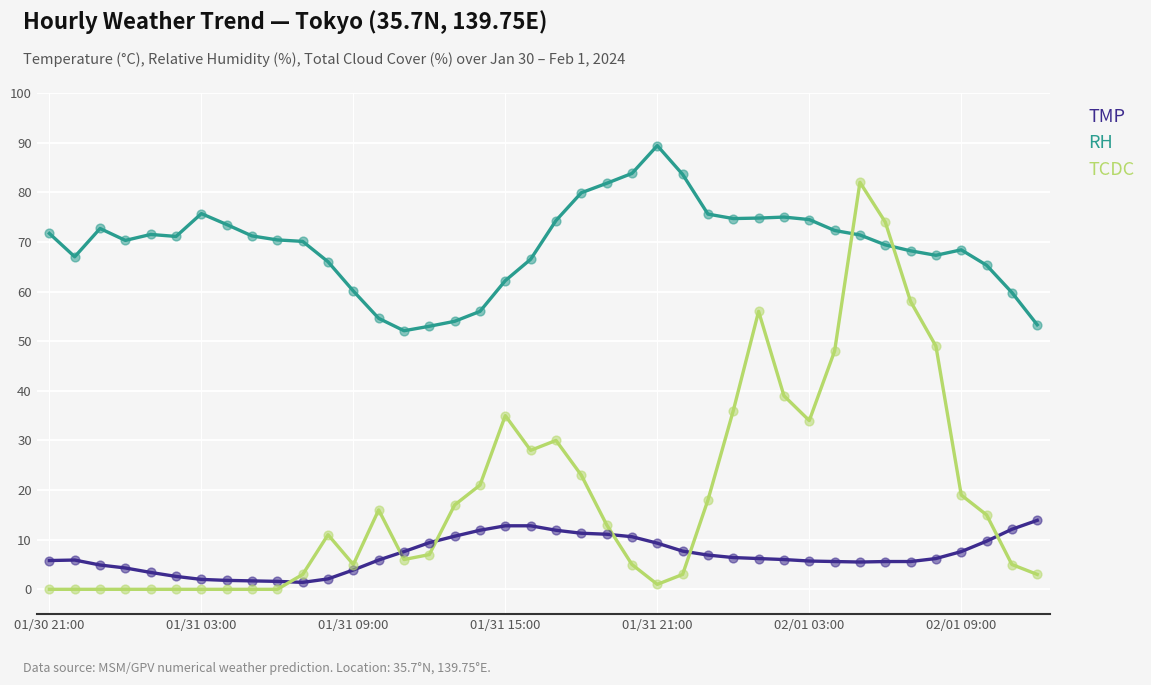

Which series has the largest total across all categories?

RH